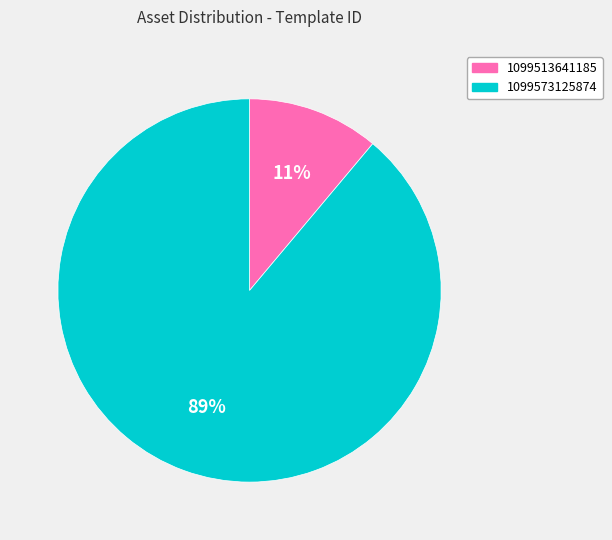

Count the number of slices in the pie.

2